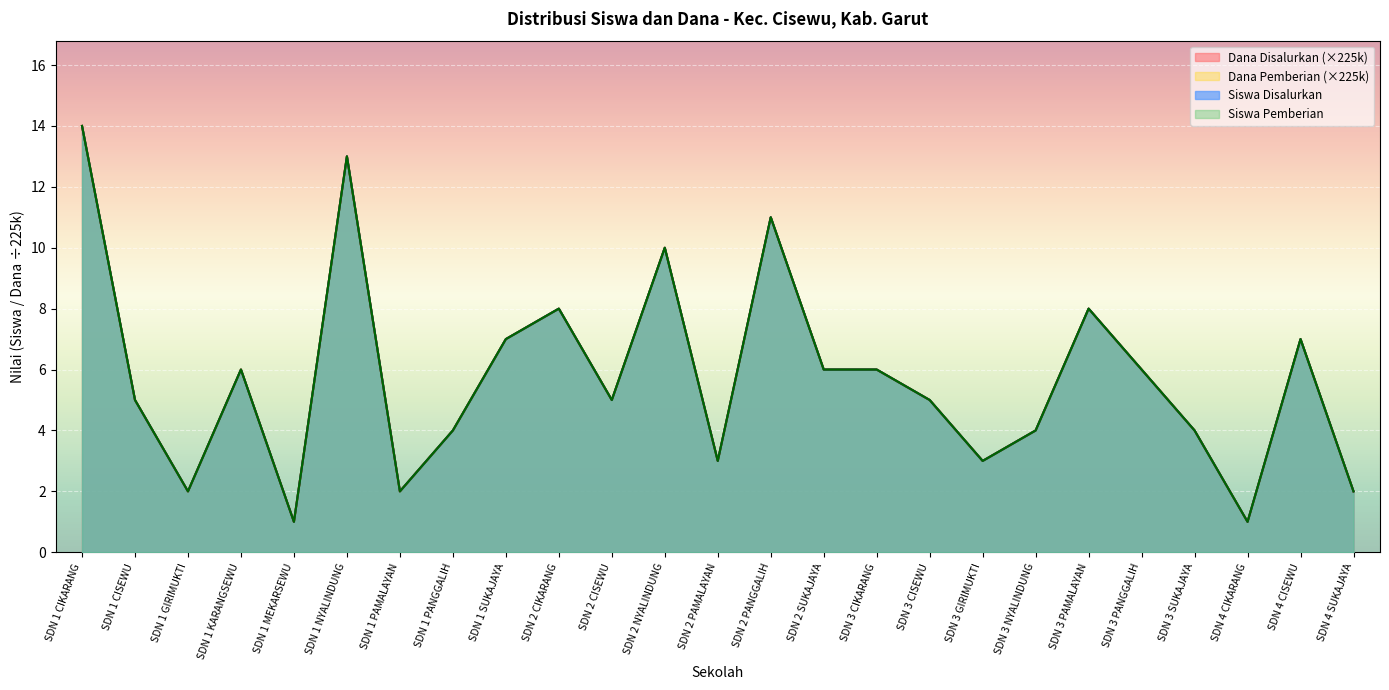

True or false: Siswa Disalurkan and Dana Pemberian intersect in this chart.

False